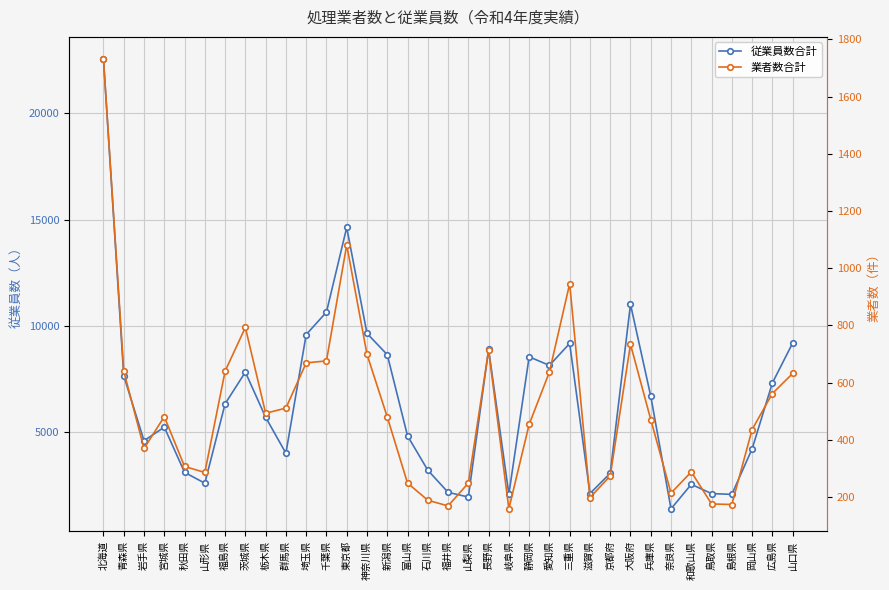

At which label does 従業員数合計 reach its minimum?

奈良県